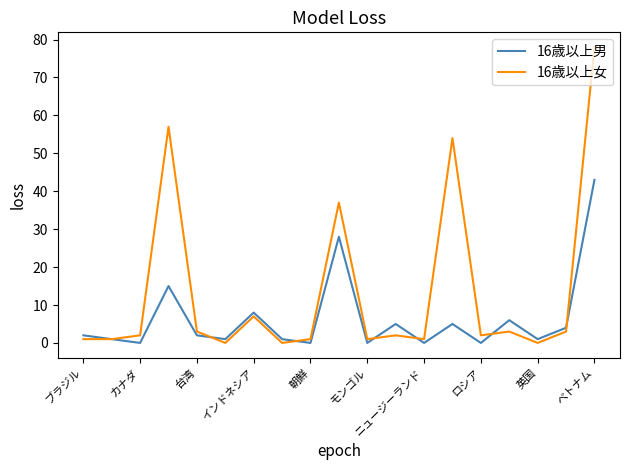

List the series in order of their overall mean, highest first.

16歳以上女, 16歳以上男